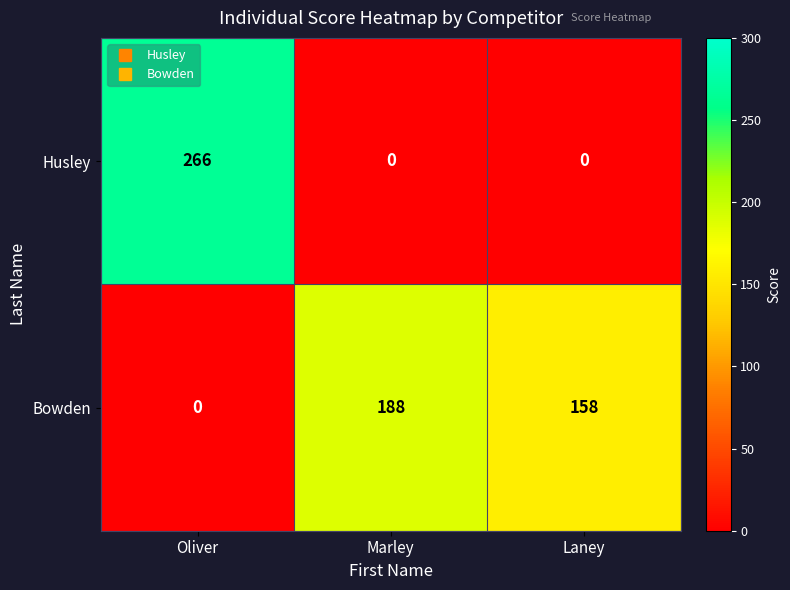

At which label is Bowden closest to 94?

Laney